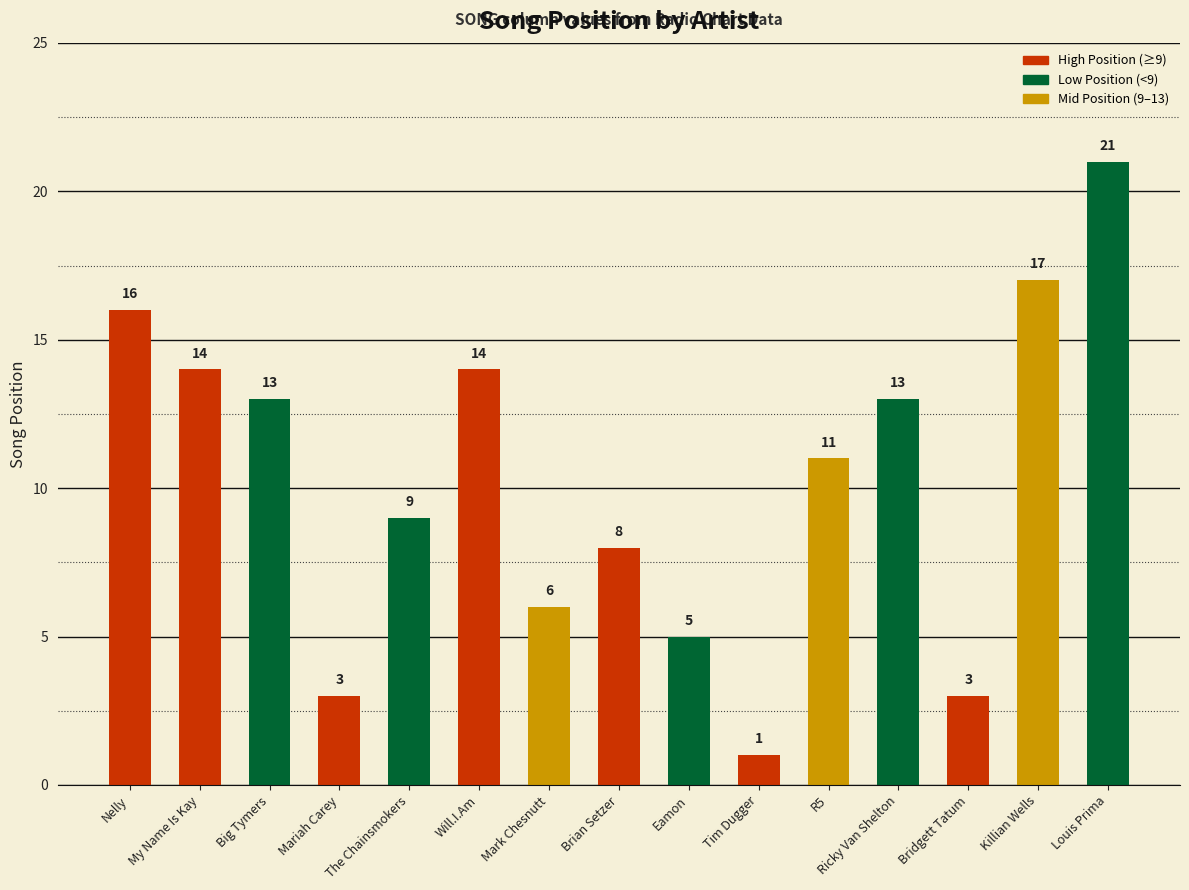

Between Eamon and Killian Wells, which is larger?

Killian Wells